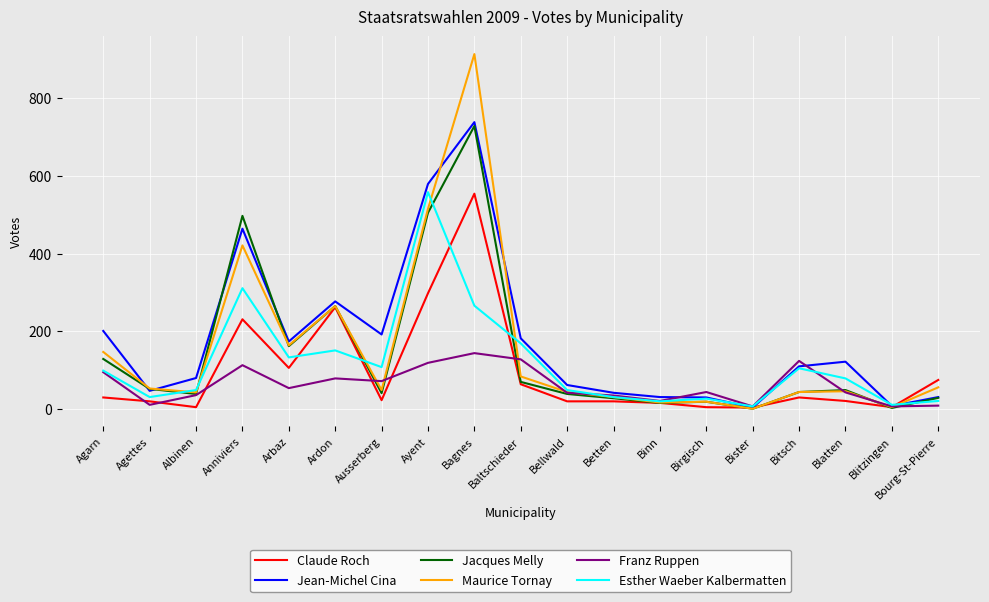

What is the highest value of the Maurice Tornay series?

913